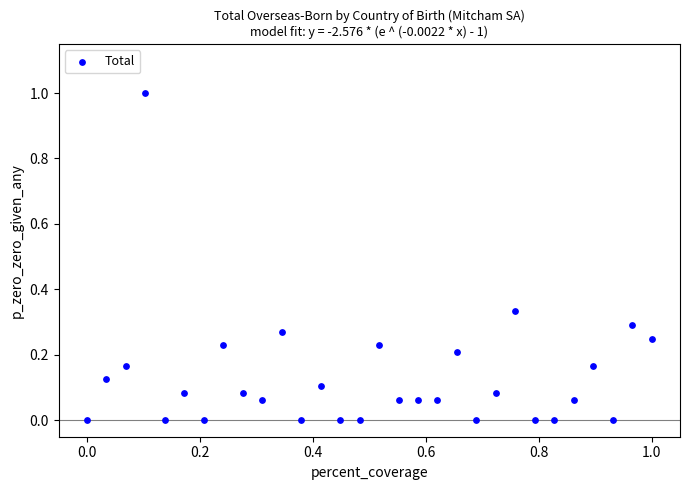

What is the range of Y values (max minus min)?

1.0